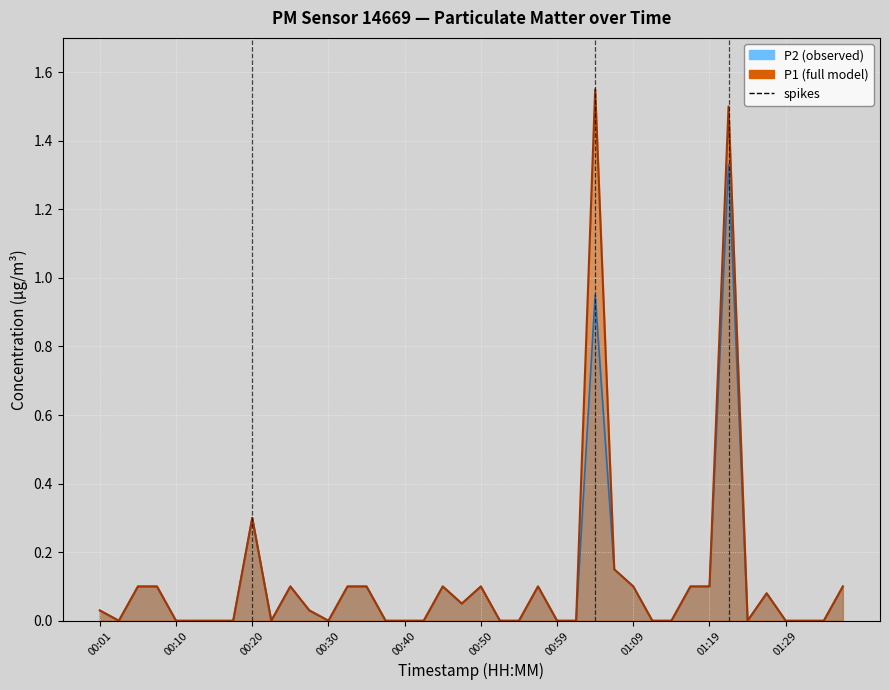

True or false: P2 line and P1 line intersect in this chart.

False